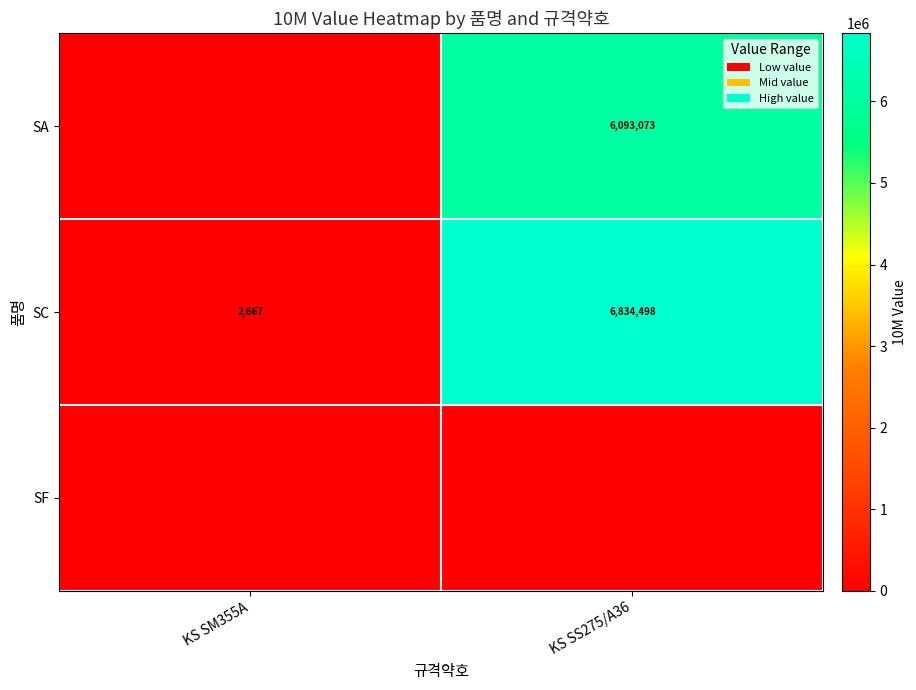

The value of row_0 at KS SS275/A36 is 8454416. True or false?

False